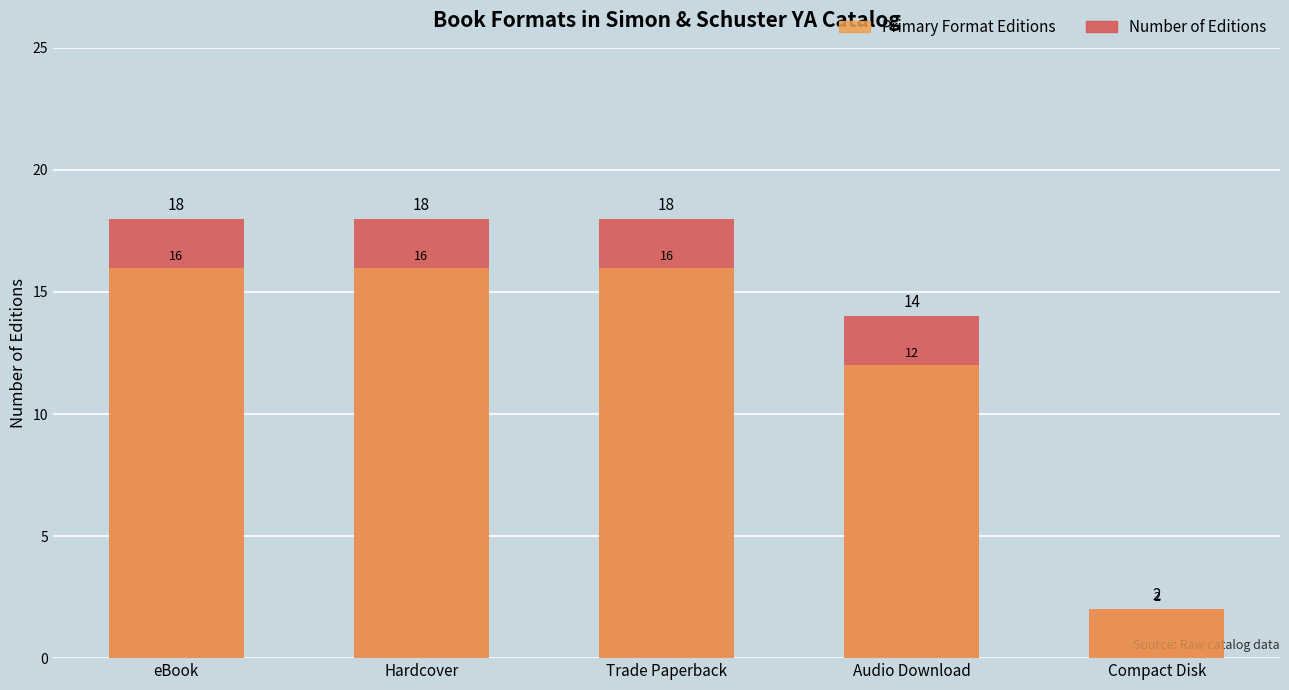

Which series has the largest total across all categories?

Number of Editions